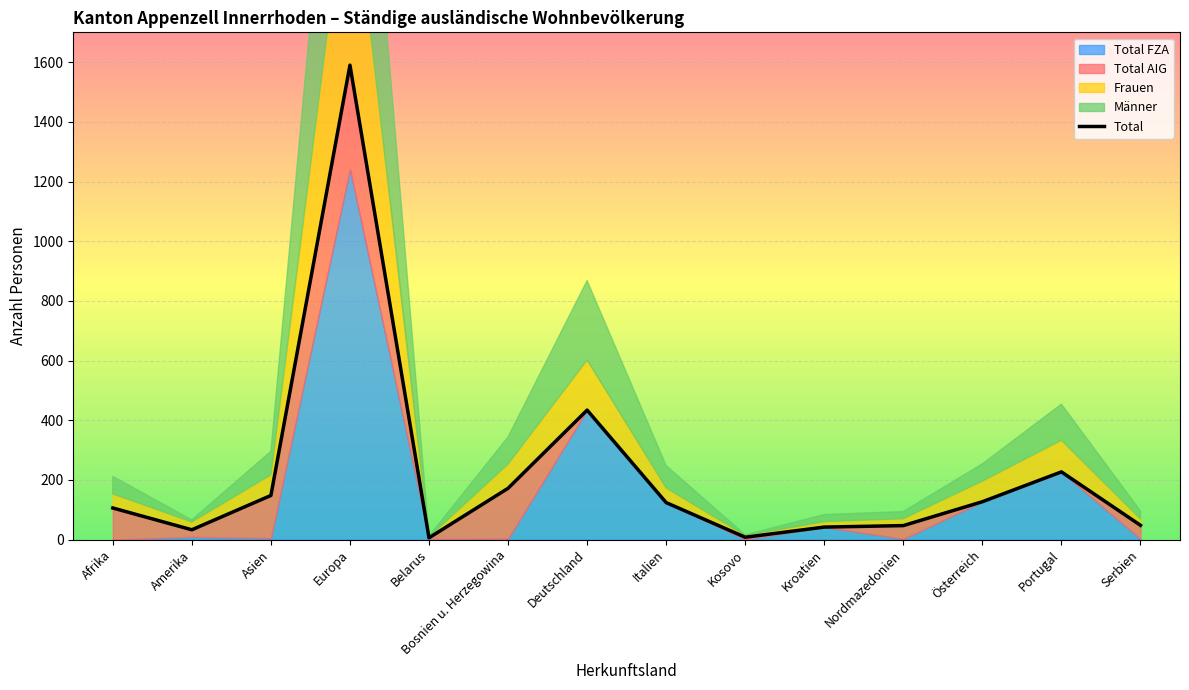

What is the sum of all values?

3112